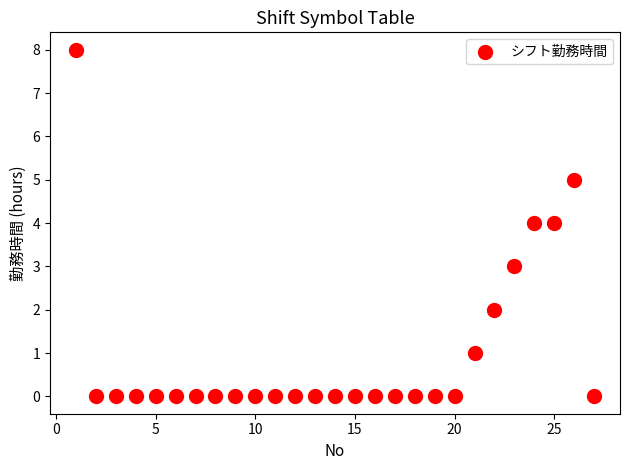

What is the range of Y values (max minus min)?

8